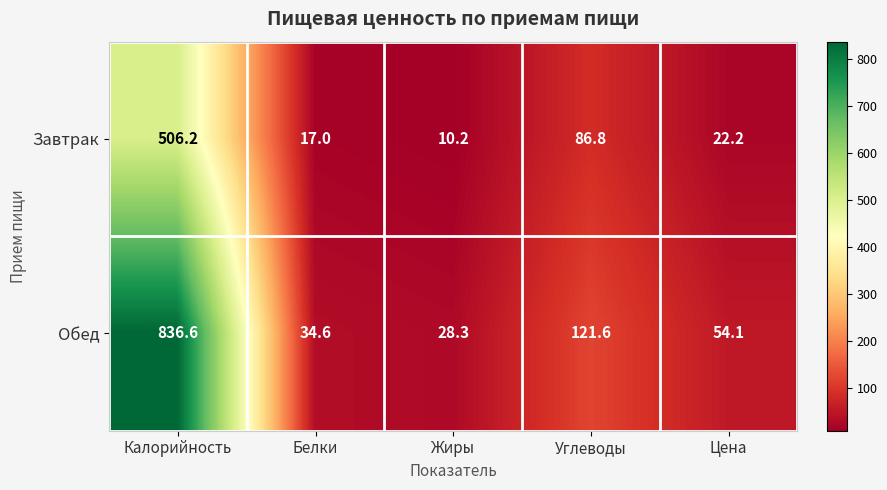

Which category has the lowest value in the Обед series?

Жиры